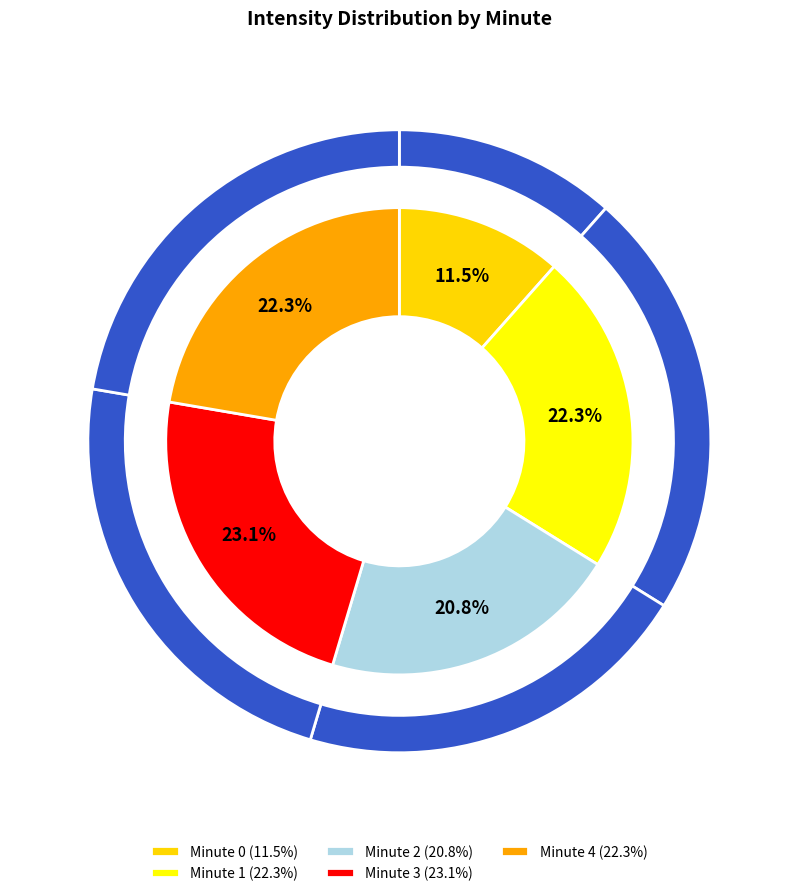

How many segments does this pie chart have?

5